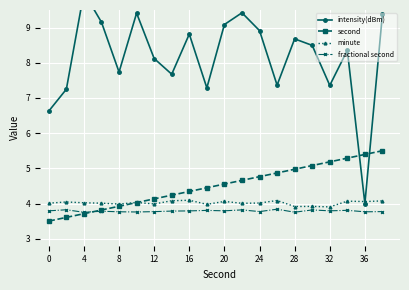

List the series in order of their peak value, lowest first.

fractional second, minute, second, intensity(dBm)